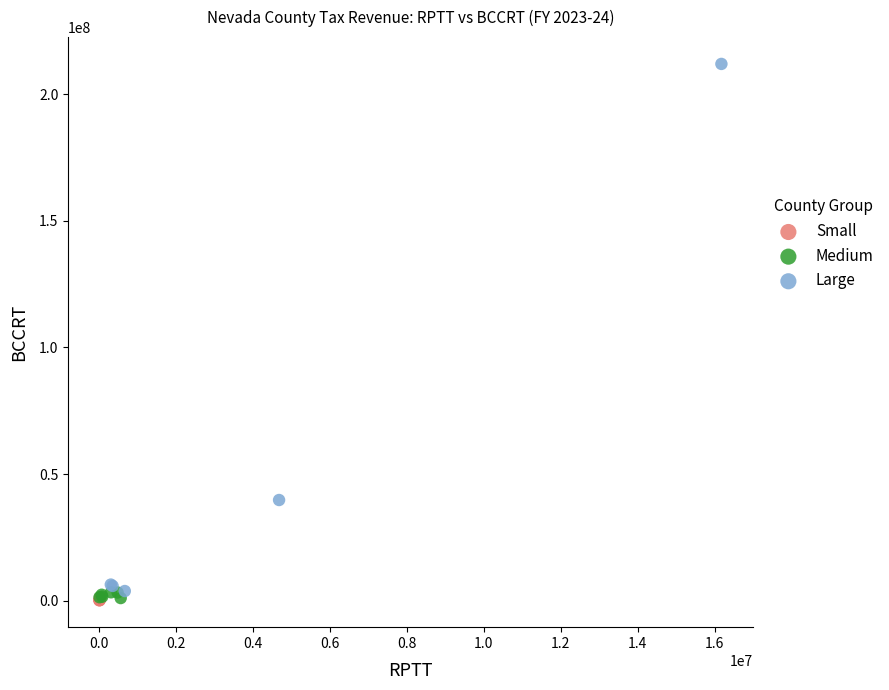

What are all the series names shown in the legend?

Small, Medium, Large